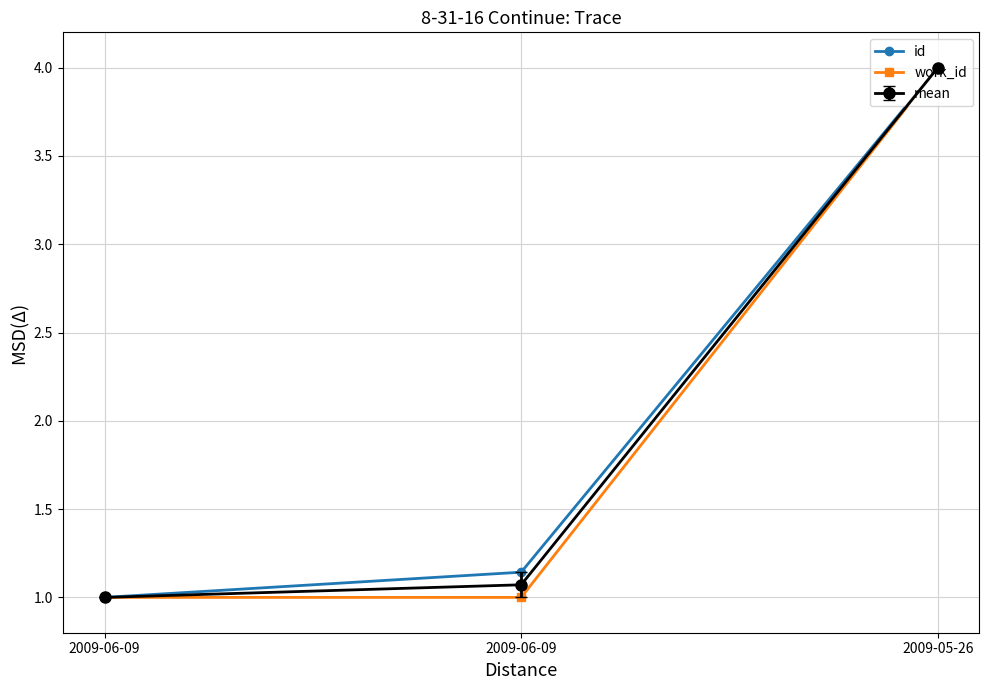

How many data points does each series have?

3